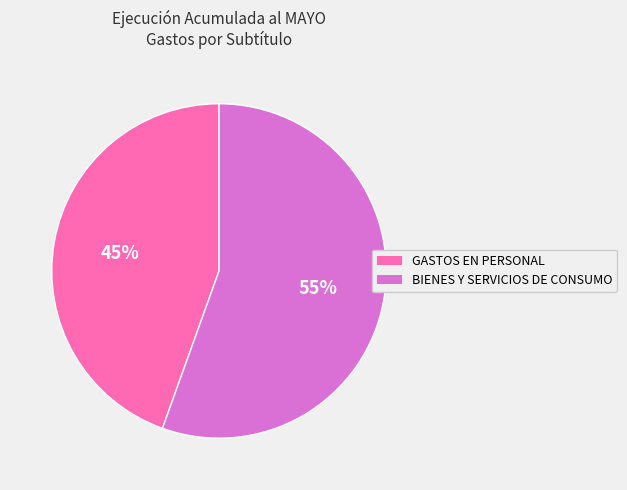

Is GASTOS EN PERSONAL the majority of the pie?

No